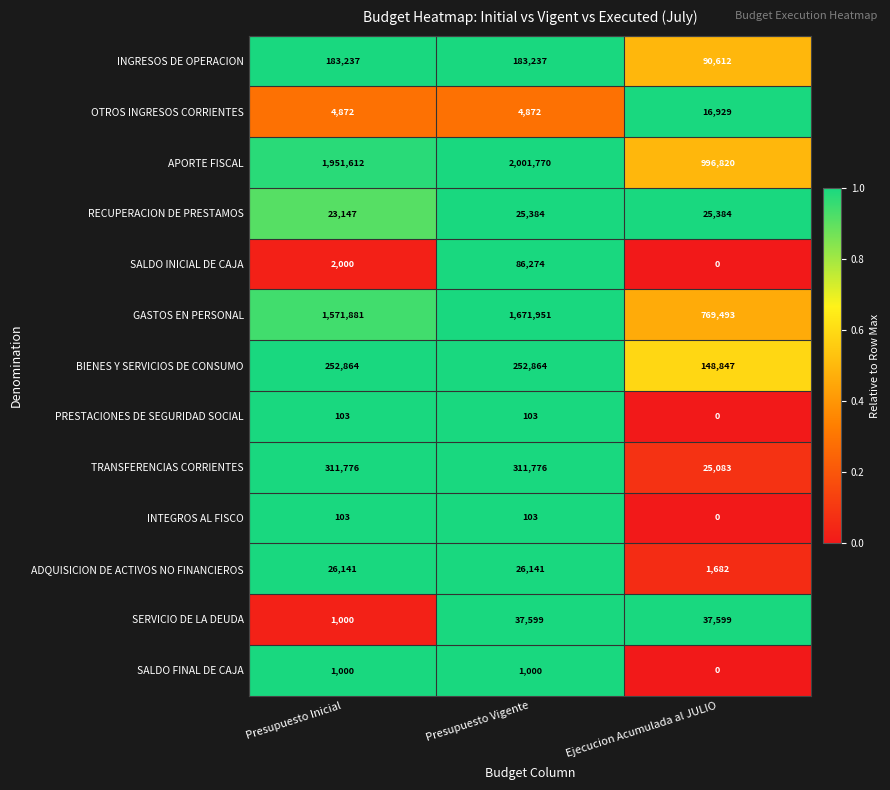

Which label corresponds to the smallest value in the chart?

Ejecucion Acumulada al JULIO